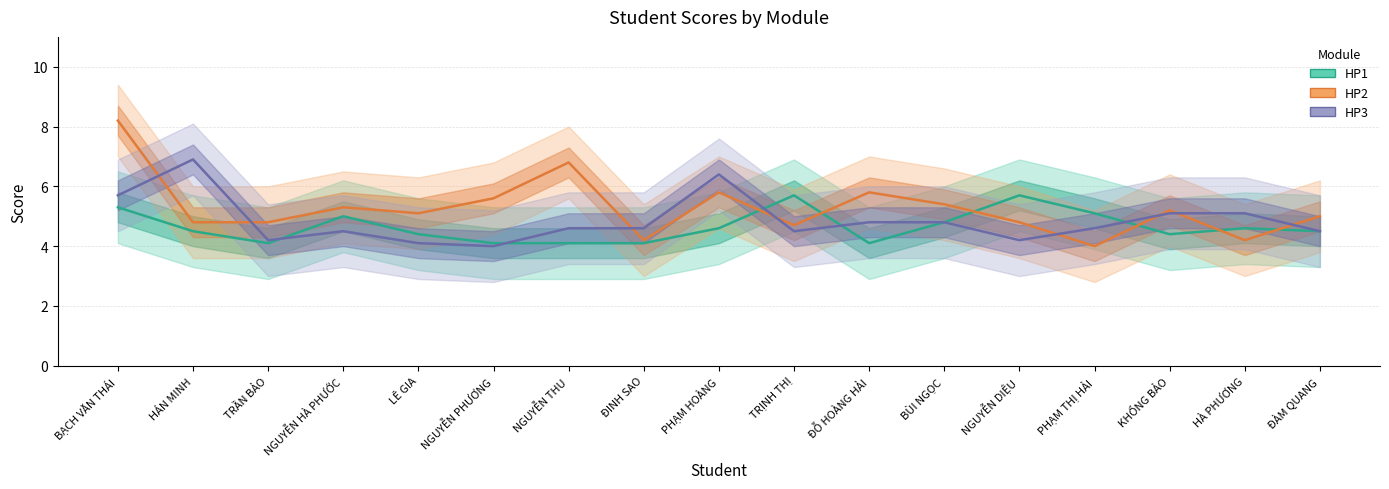

Rank the categories by HP3 value from highest to lowest.

HÁN MINH, PHẠM HOÀNG, BẠCH VĂN THÁI, KHỔNG BẢO, HÀ PHƯƠNG, ĐỖ HOÀNG HẢI, BÙI NGỌC, NGUYỄN THU, ĐINH SAO, PHẠM THỊ HẢI, NGUYỄN HÀ PHƯỚC, TRỊNH THỊ, ĐÀM QUANG, TRẦN BẢO, NGUYỄN DIỆU, LÊ GIA, NGUYỄN PHƯƠNG